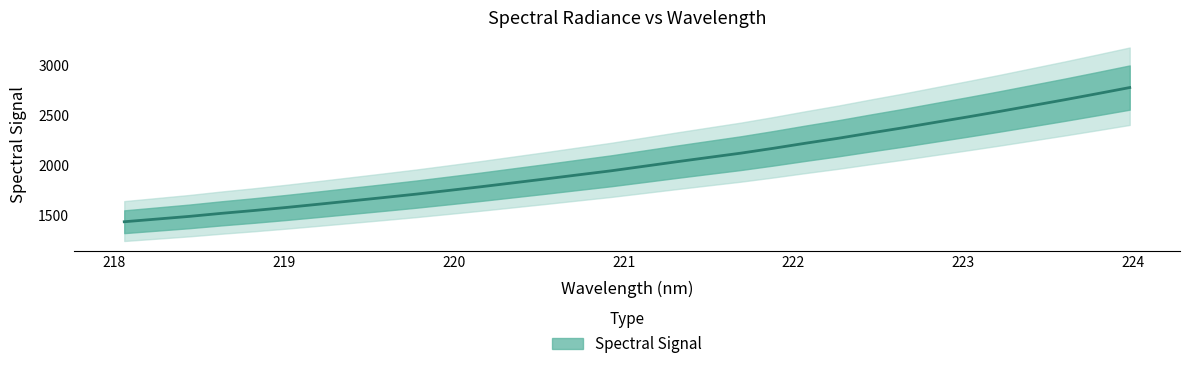

What is the difference between the maximum and second lowest values?

1323.0